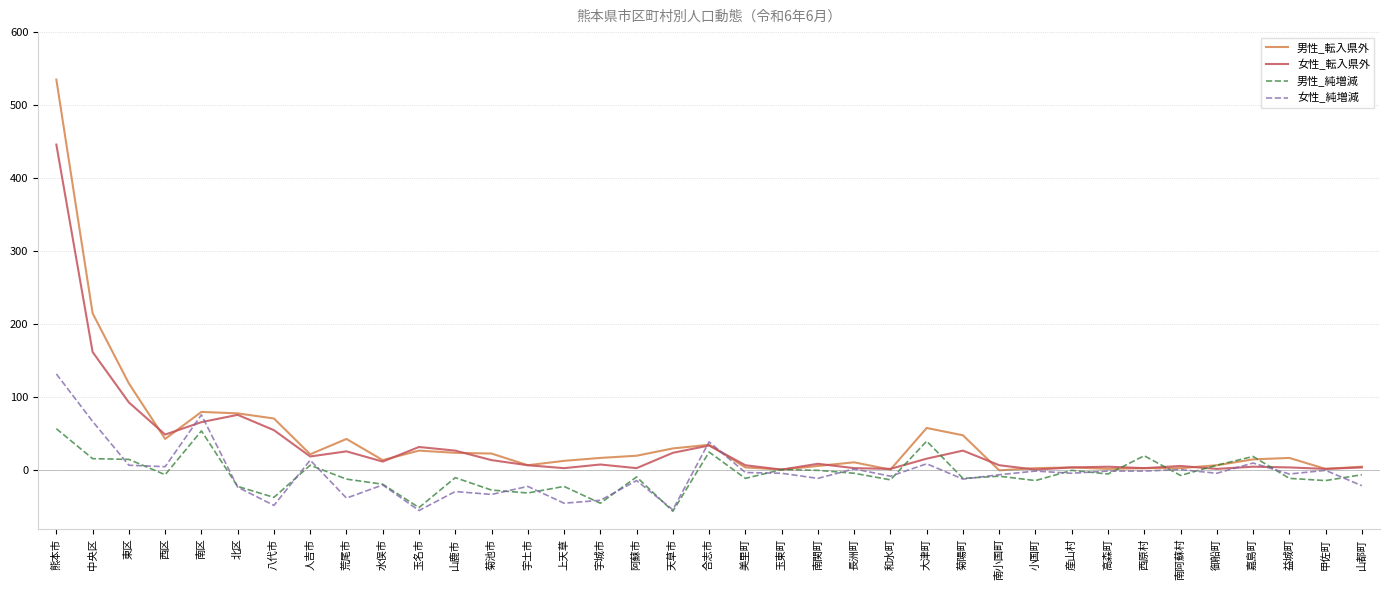

Is it true that 男性_転入県外 equals 20 at 阿蘇市?

True